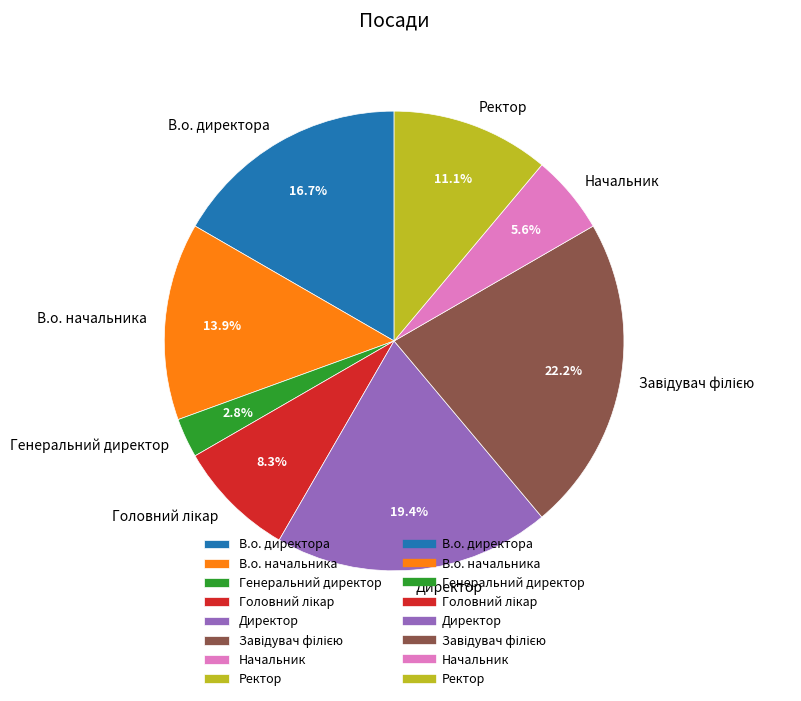

How much of the chart is everything except В.о. директора?

83.3%